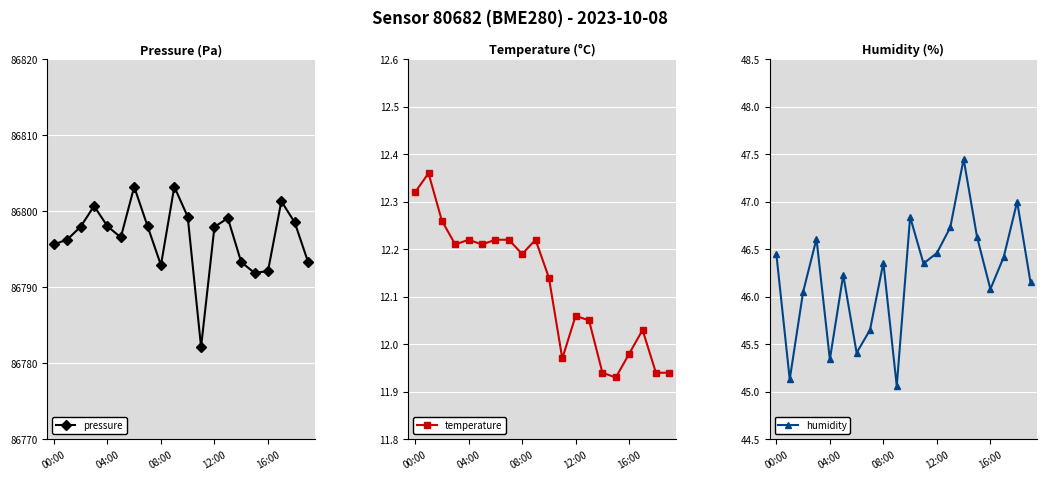

True or false: temperature has more than 0 points higher than both neighbors.

True